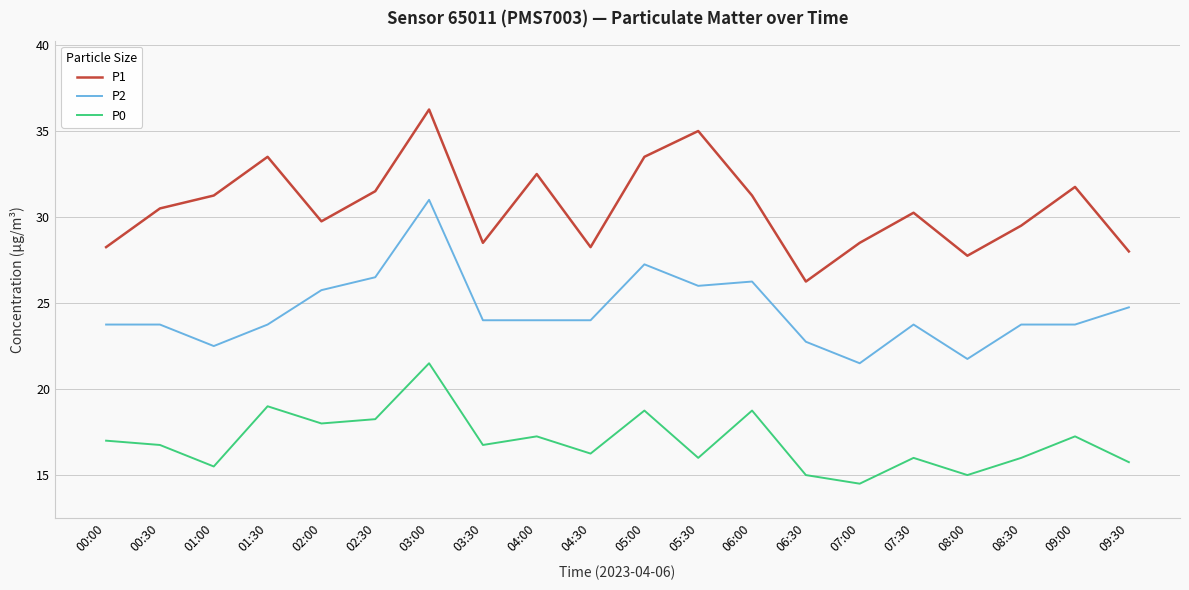

True or false: P1 and P0 cross at least once.

False